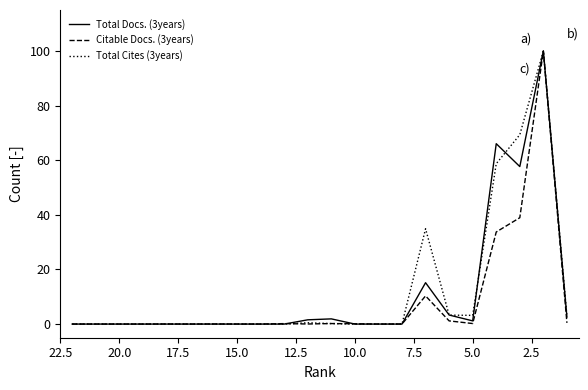

Which series has the largest total across all categories?

Total Cites (3years)